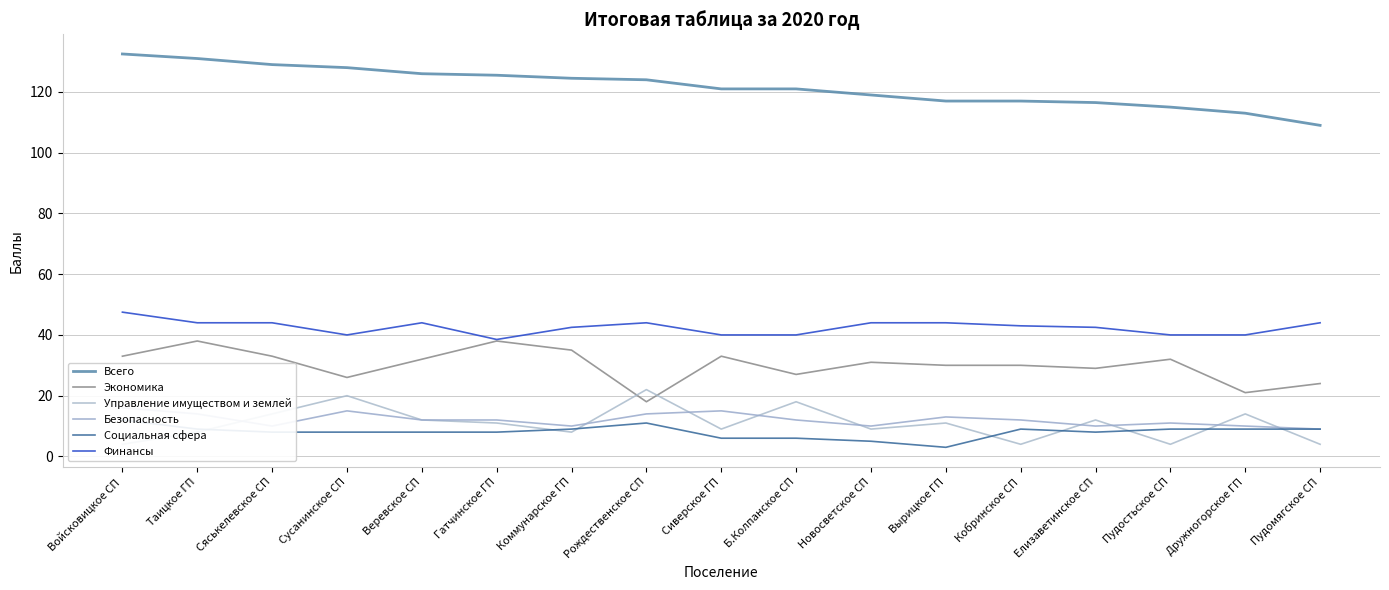

What is the sum of the Всего values at Коммунарское ГП and Гатчинское ГП?

250.0